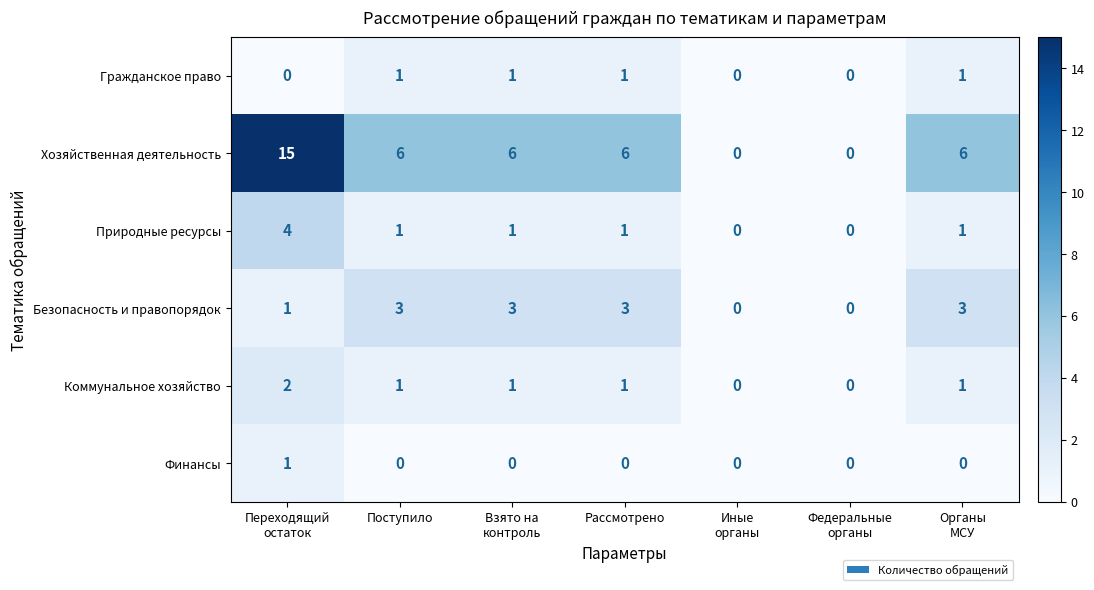

What is the sum of all Коммунальное хозяйство values?

6